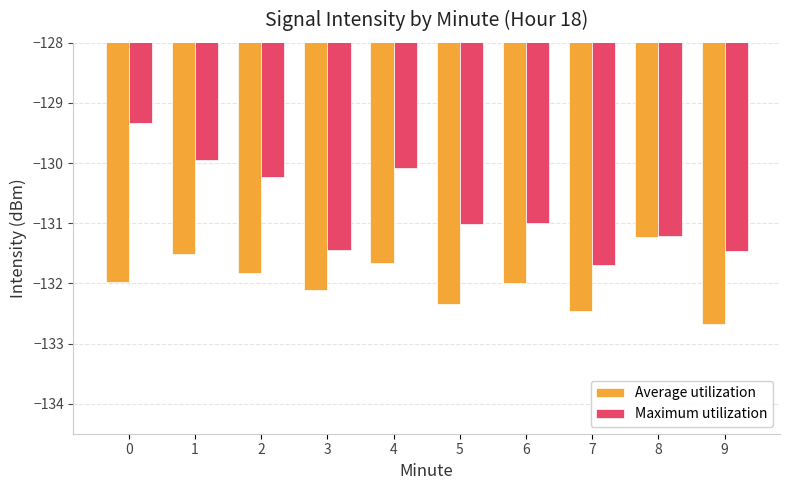

What value does the Maximum utilization series have at 4?

-130.1